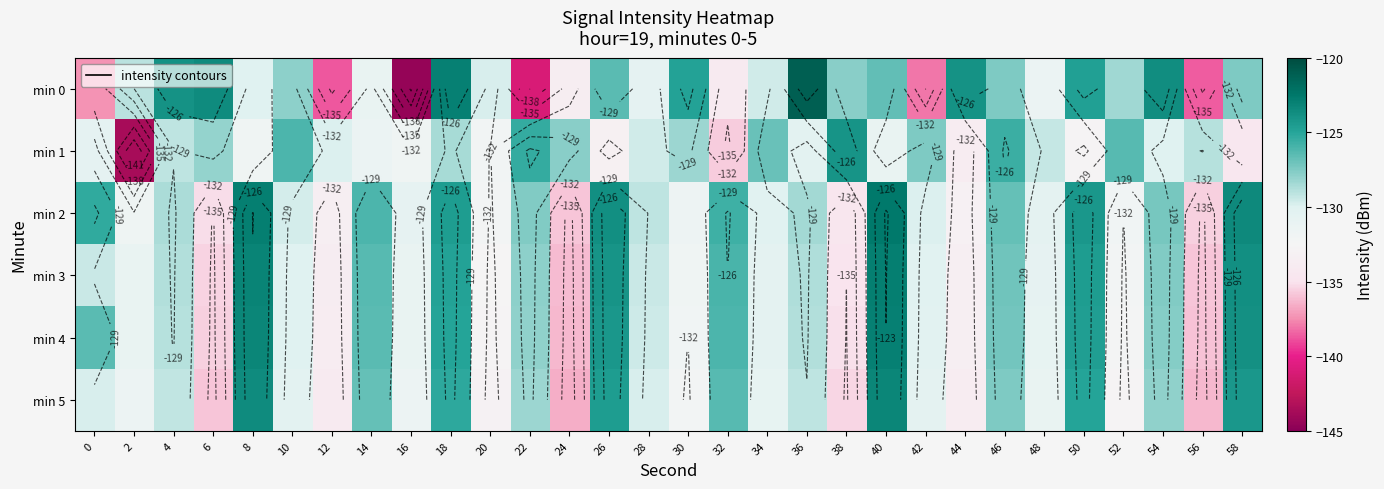

At how many categories does at least one series exceed -134?

30